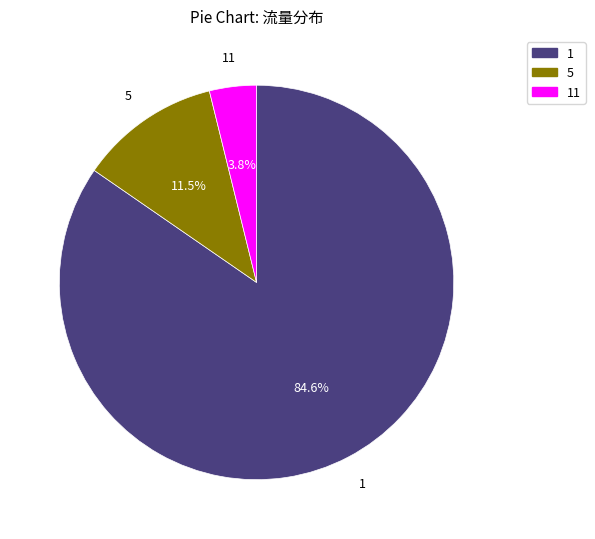

Does any single category account for the majority?

Yes